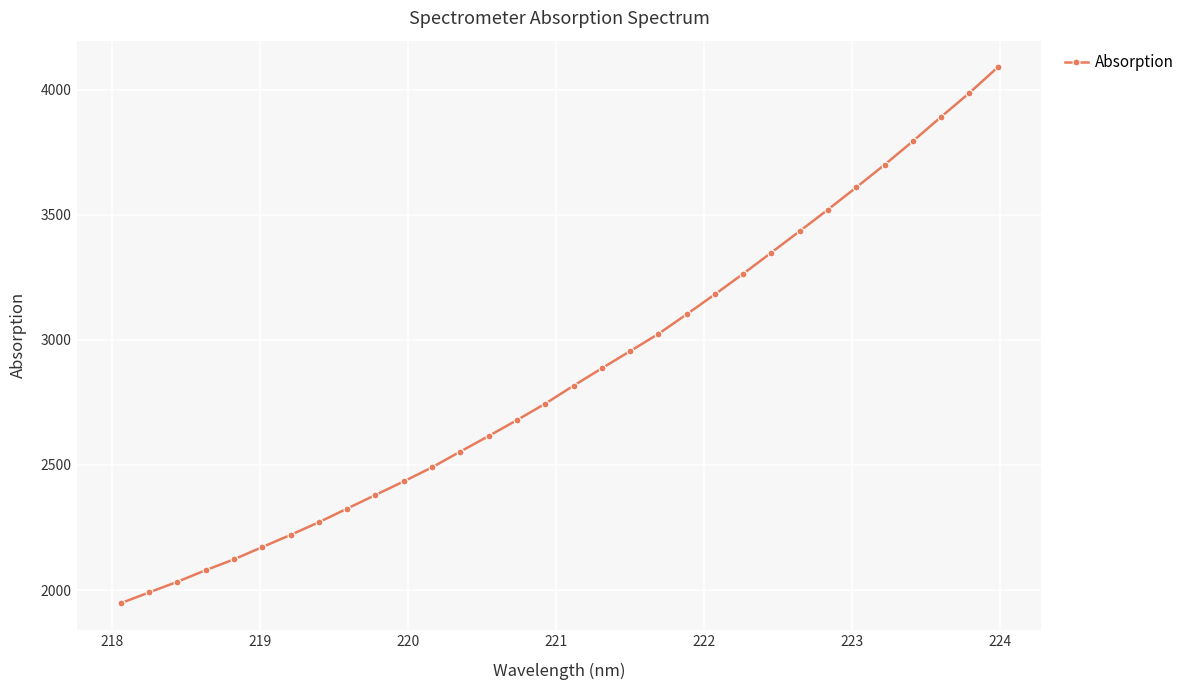

What is the average value?

2864.7